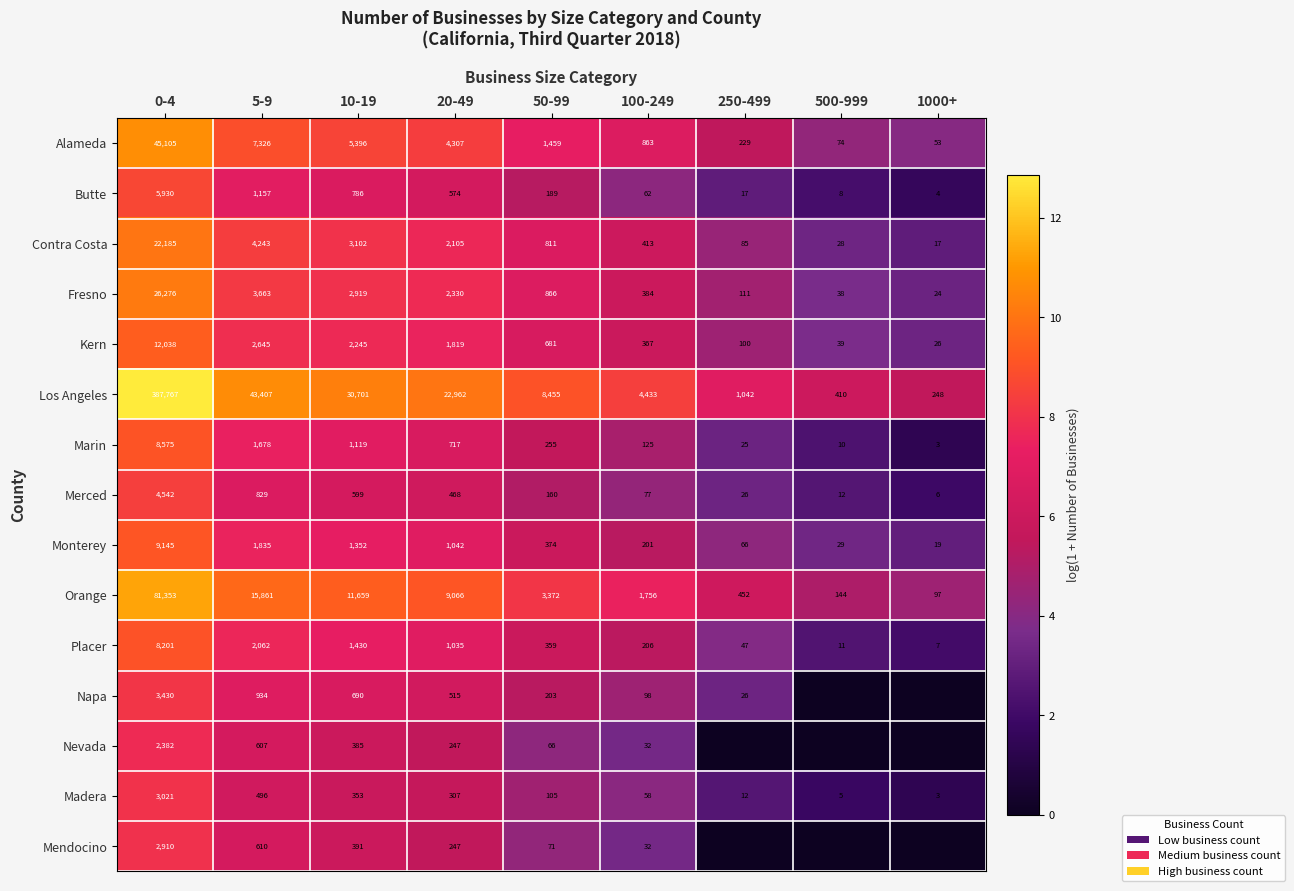

Read the Merced value at 250-499, to the nearest 50.

50